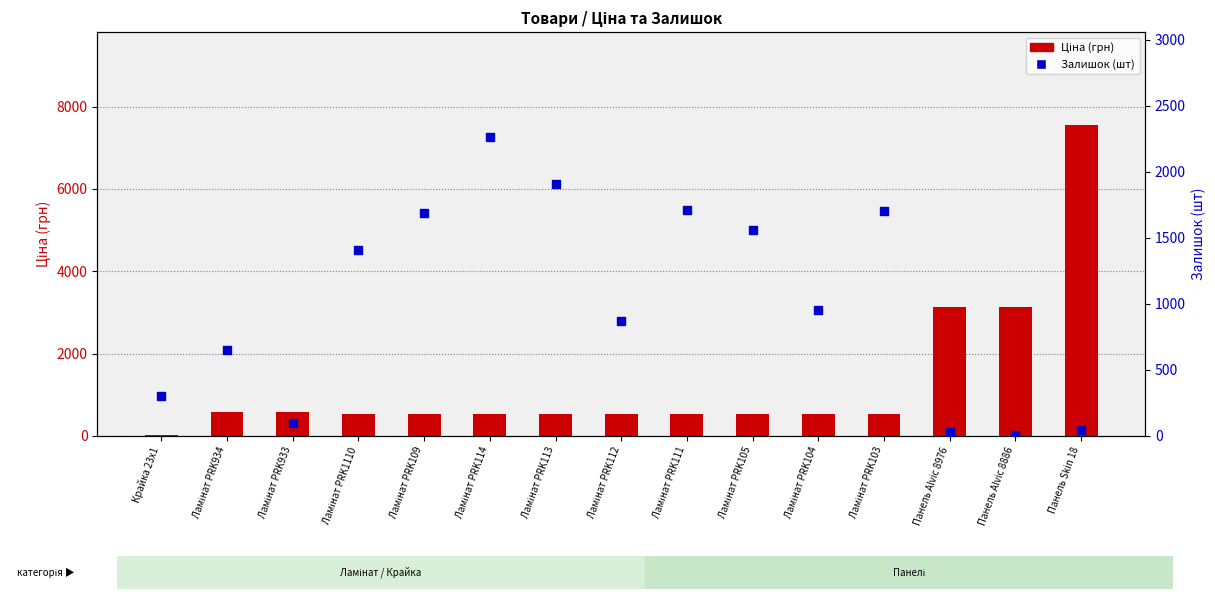

Which series reaches the maximum Y coordinate?

Ціна (грн)